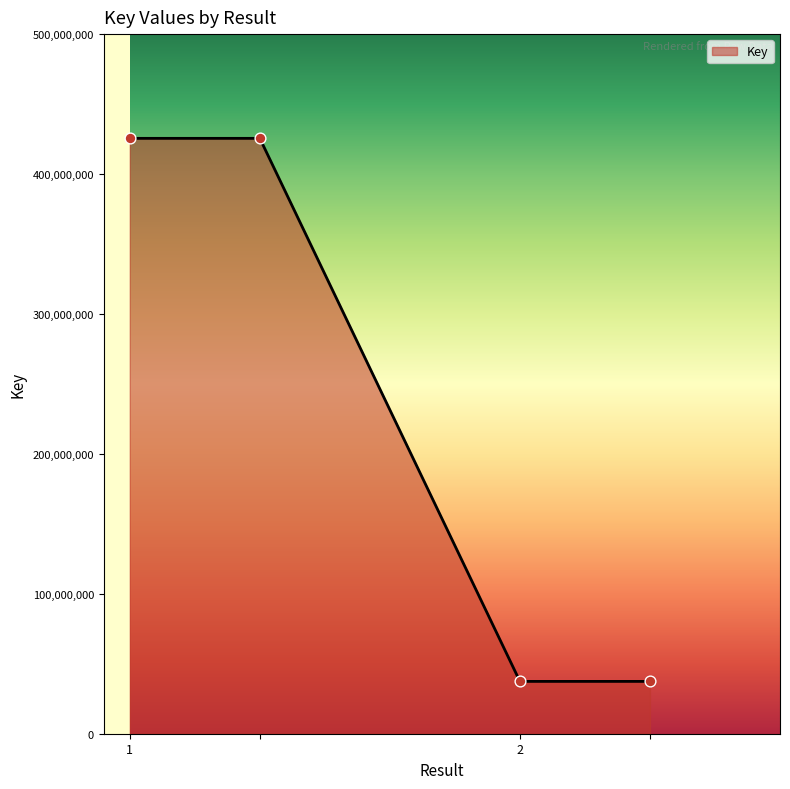

What is the minimum value shown in the chart?

37397785